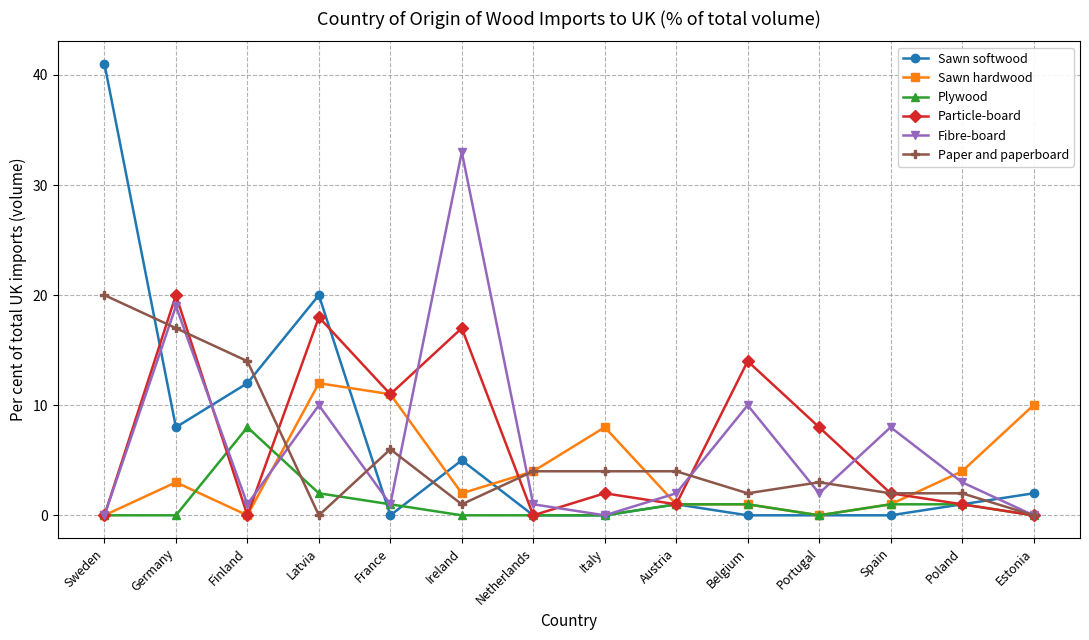

What is the difference between the maximum and minimum values in the Paper and paperboard series?

20